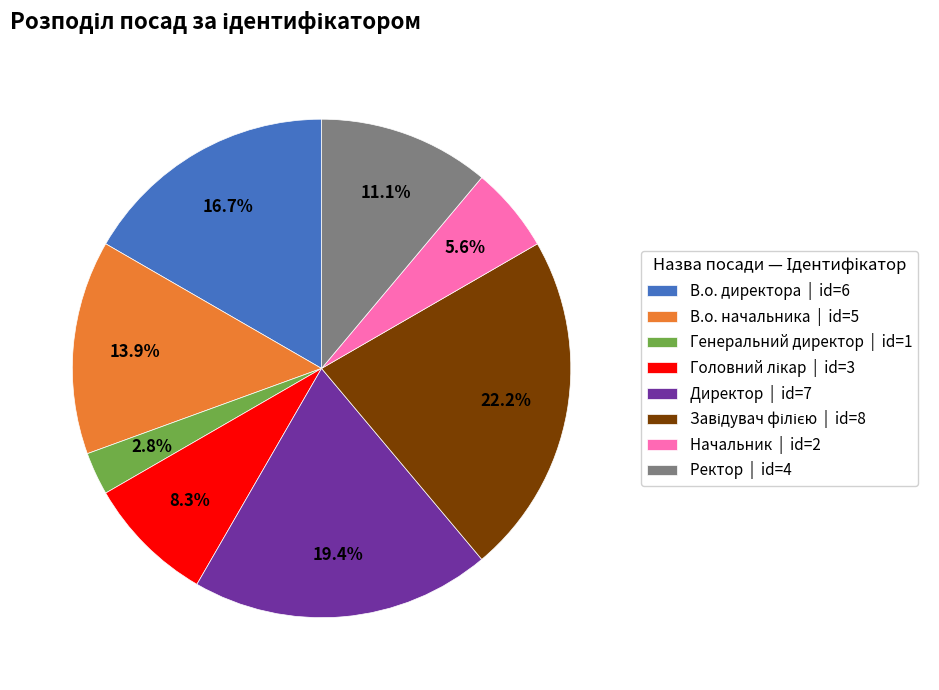

What percentage is NOT represented by В.о. начальника | id=5?

86.1%